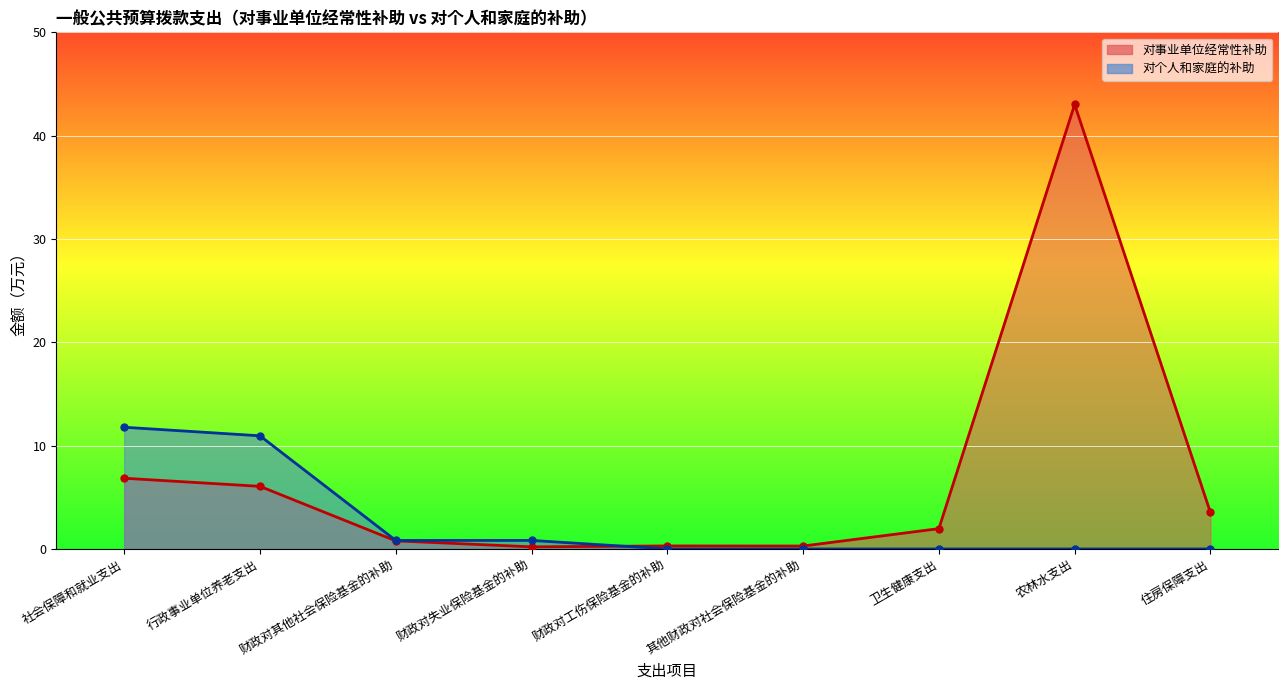

At which category is the sum across all series the highest?

农林水支出